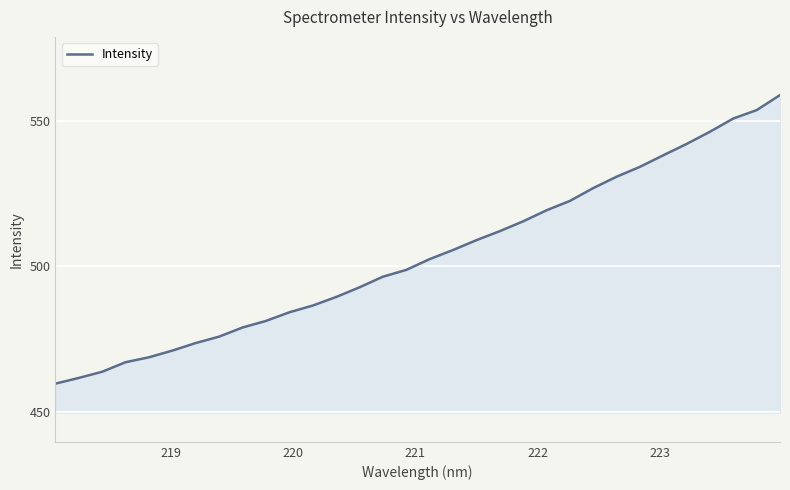

What is the minimum value shown in the chart?

459.7